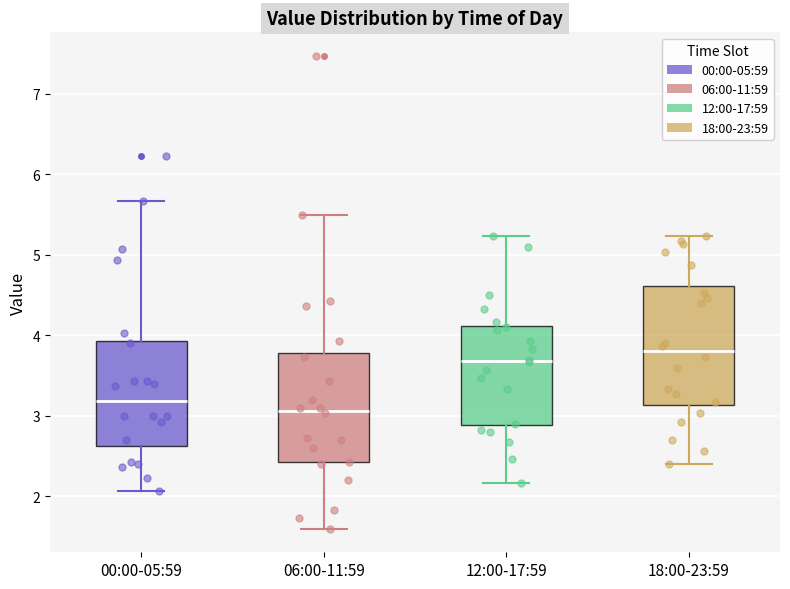

Reading left to right, read every box against the y-axis: the position of its median line, the range the box covers, and the ends of its whiskers. The values are not printed on the chart, so give them approximately, as read against the axis.

00:00-05:59: median 3.2, box 2.6 to 3.9, whiskers 2.1 to 5.7
06:00-11:59: median 3.1, box 2.4 to 3.8, whiskers 1.6 to 5.5
12:00-17:59: median 3.7, box 2.9 to 4.1, whiskers 2.2 to 5.2
18:00-23:59: median 3.8, box 3.1 to 4.6, whiskers 2.4 to 5.2